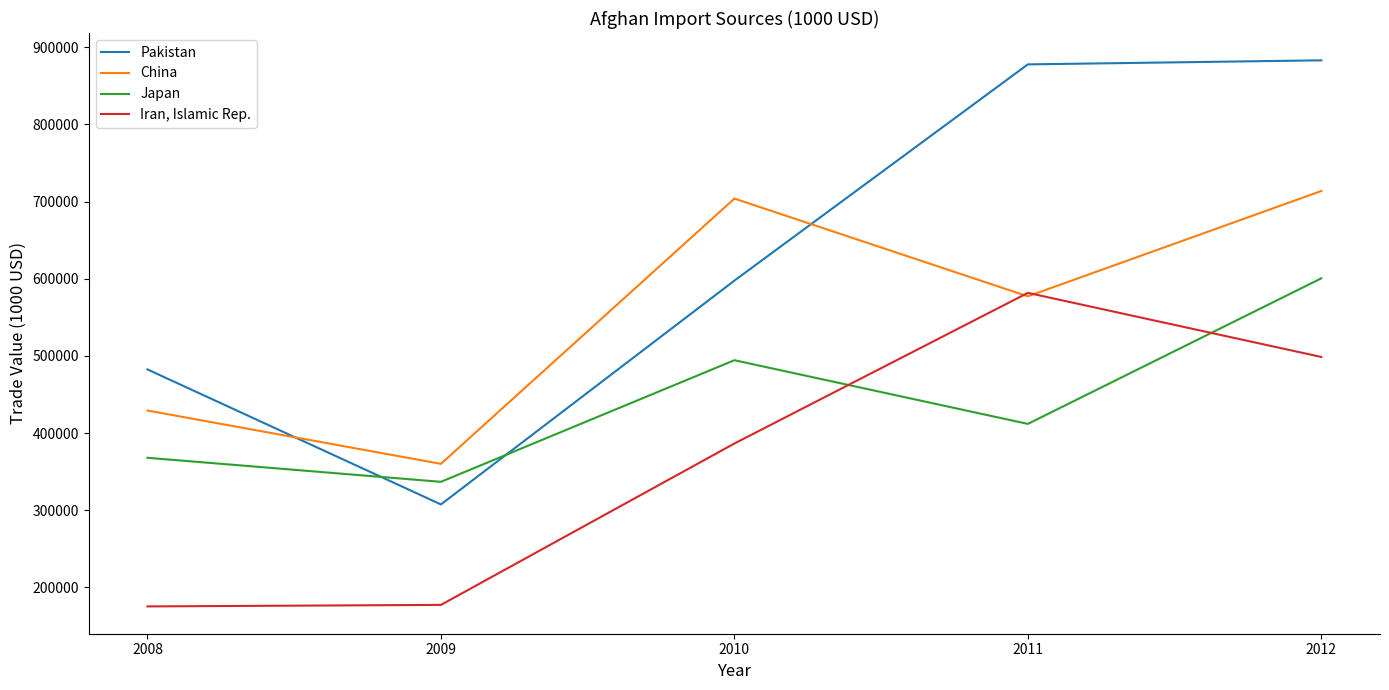

How many lines are shown in the chart?

4